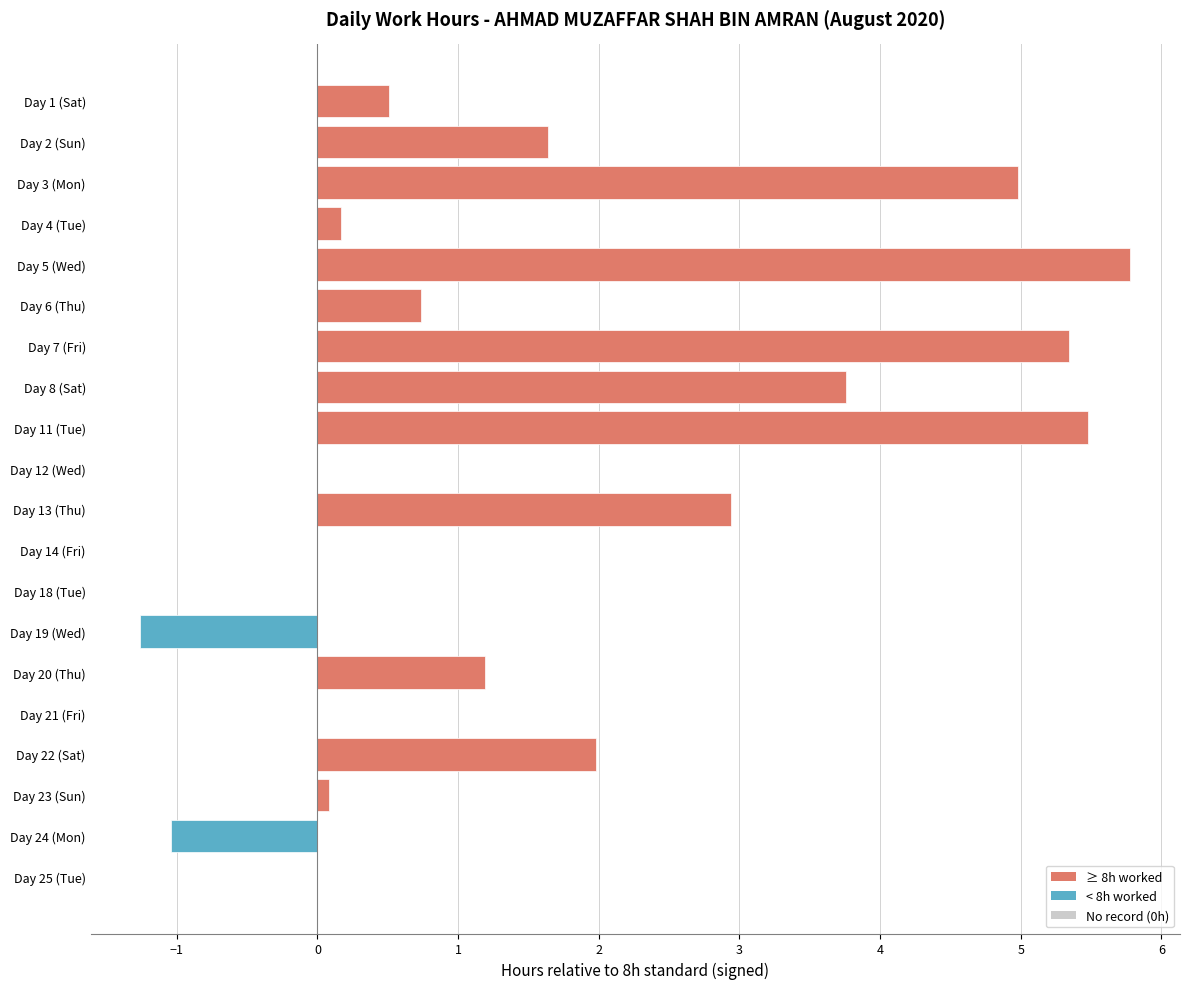

Count the number of data series in this chart.

1